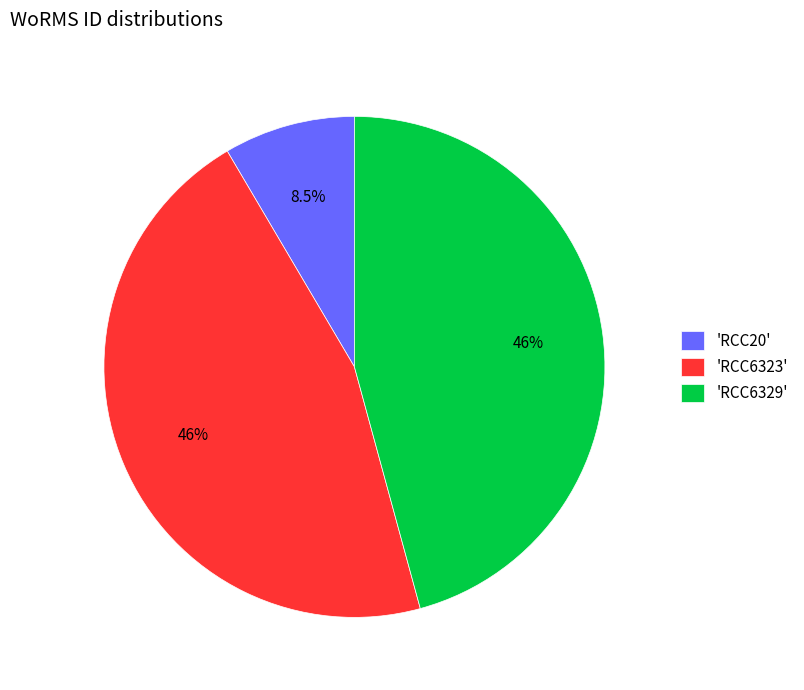

How much of the chart is everything except 'RCC6323'?

54.2%